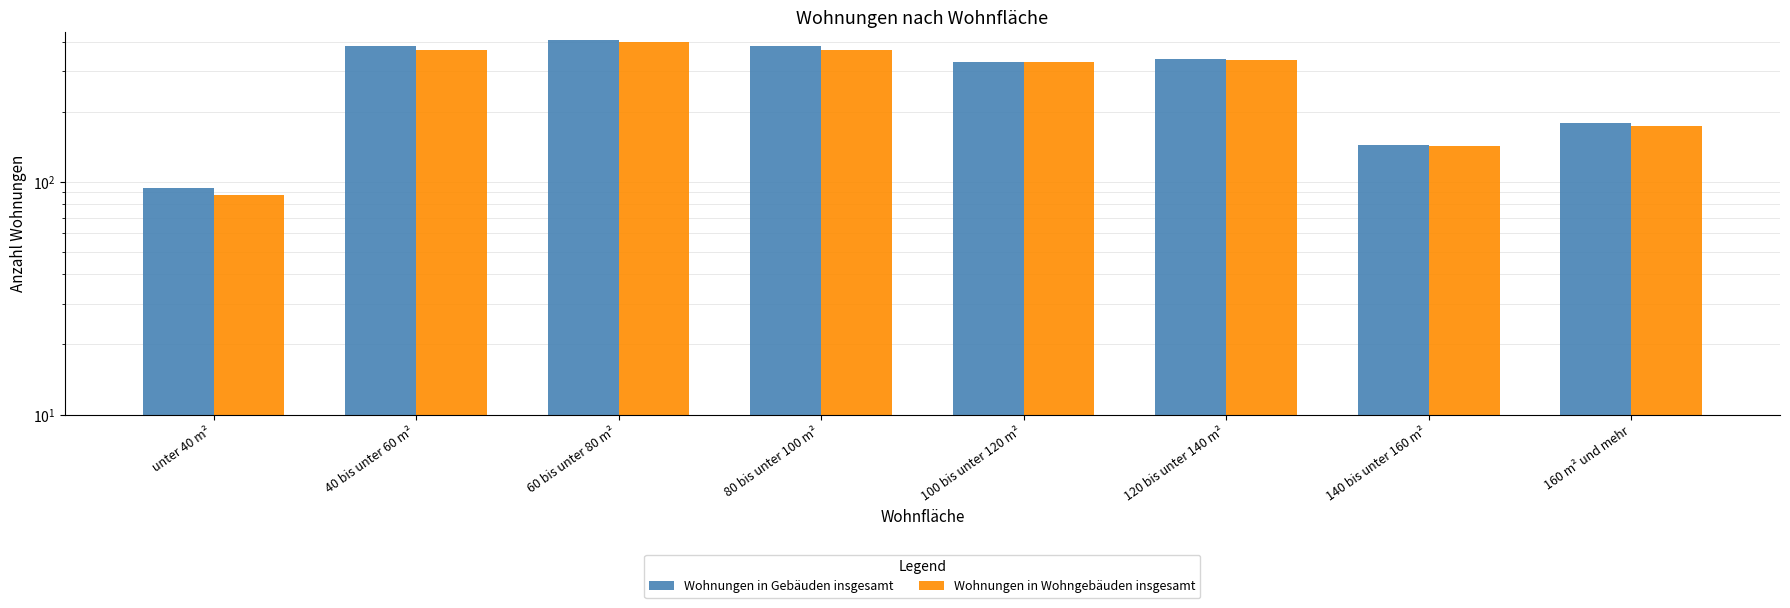

How many bars are there in each group?

2